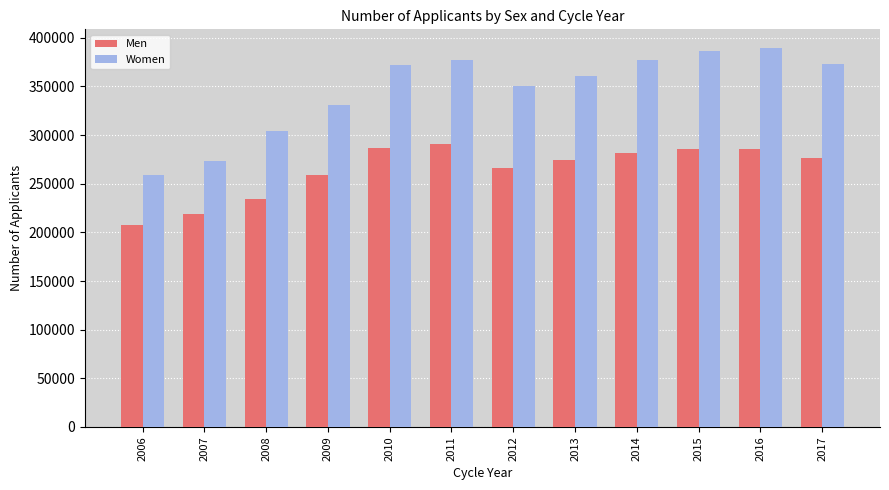

At 2013, list the series in order from smallest to largest.

Men, Women